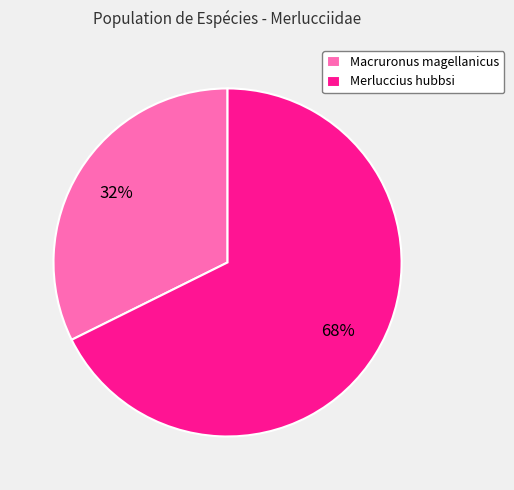

Which slice is the smallest?

Macruronus magellanicus